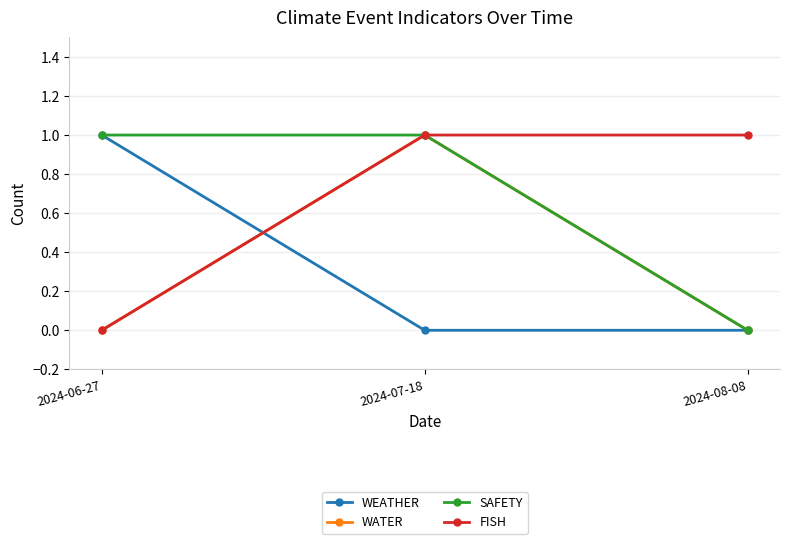

True or false: SAFETY has a value of 1 at 2024-06-27.

True